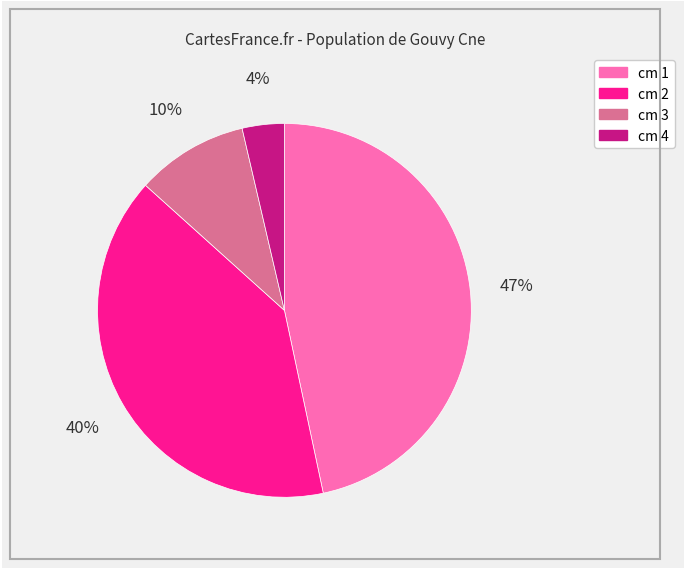

To the nearest percent, what is the average slice percentage?

25%